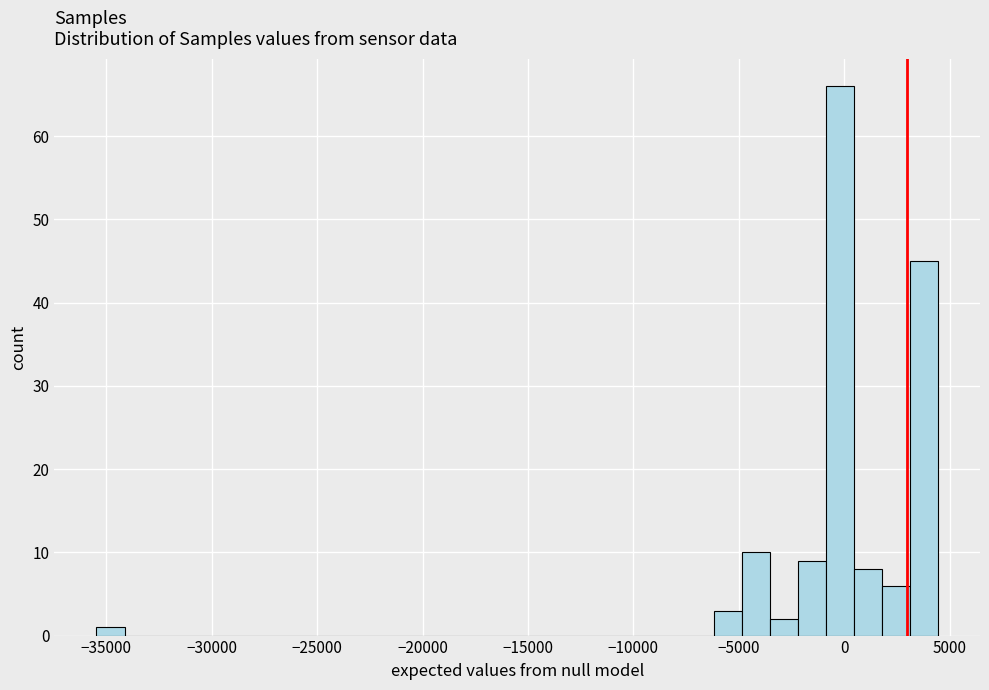

Around what value on the x-axis is the tallest bar? Give the approximate position of its centre, as read against the axis.

0